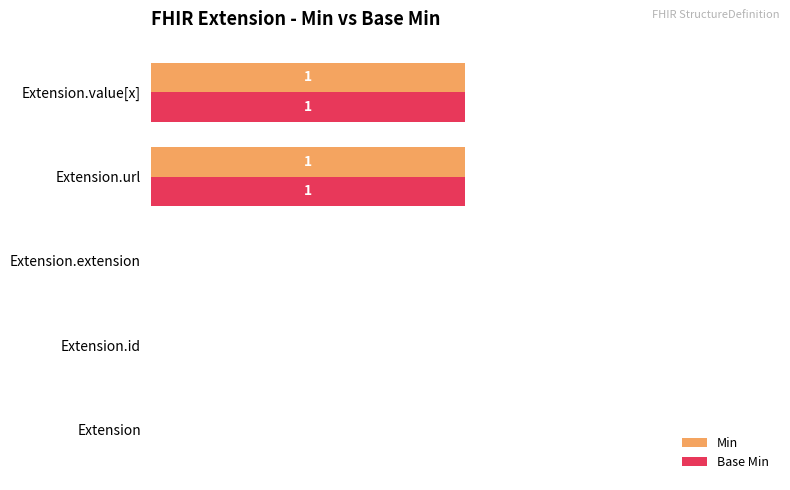

What are all the series names shown in the legend?

Min, Base Min